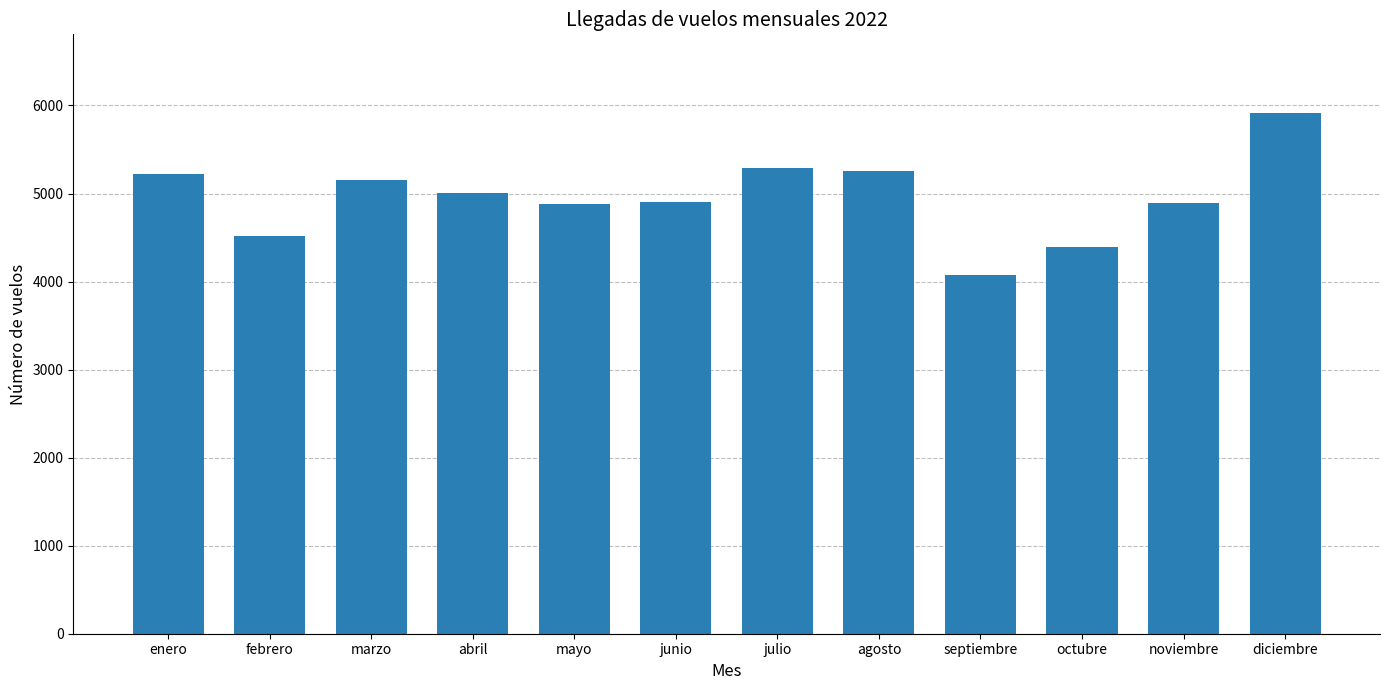

What is the change in value from junio to octubre?

-513